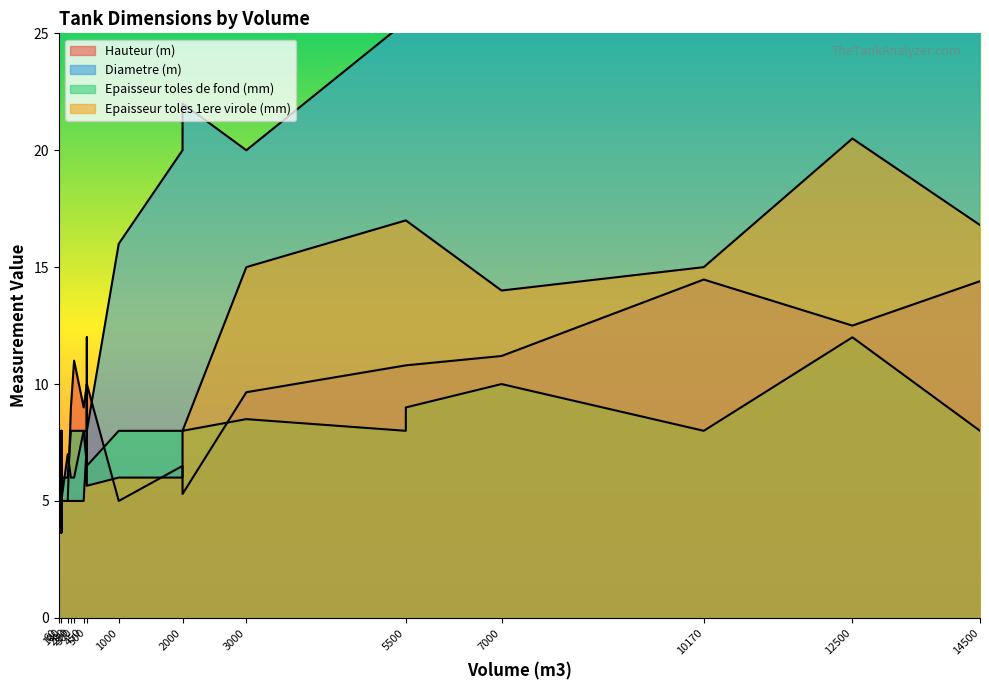

Where is the first local minimum for Diametre (m)?

3000